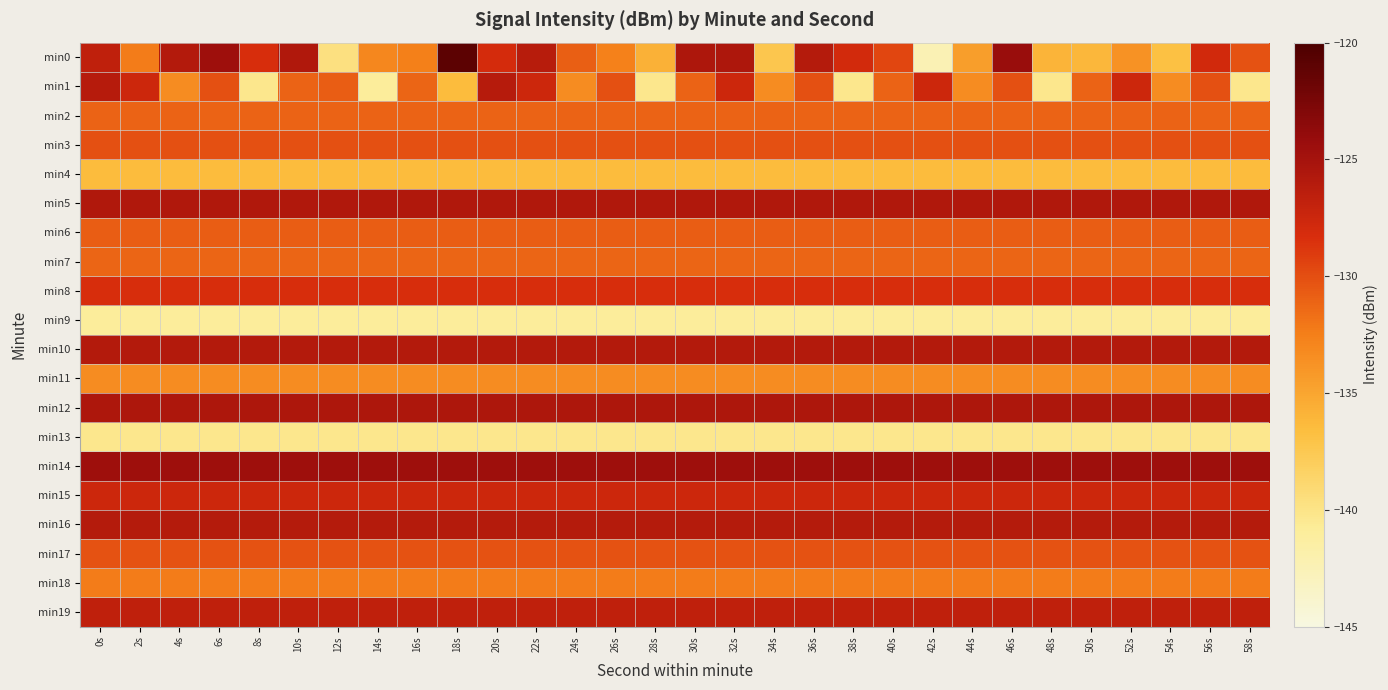

At 10s, list the series in order from smallest to largest.

min9, min13, min4, min11, min18, min7, min1, min2, min6, min17, min3, min8, min15, min19, min16, min10, min0, min5, min12, min14